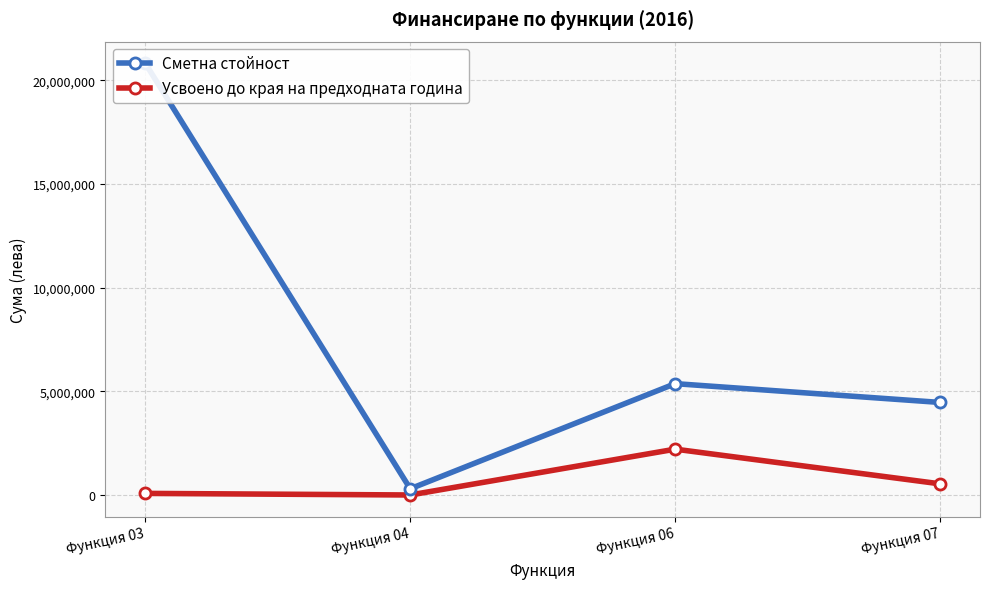

Which category has the highest value across all series?

Функция 03